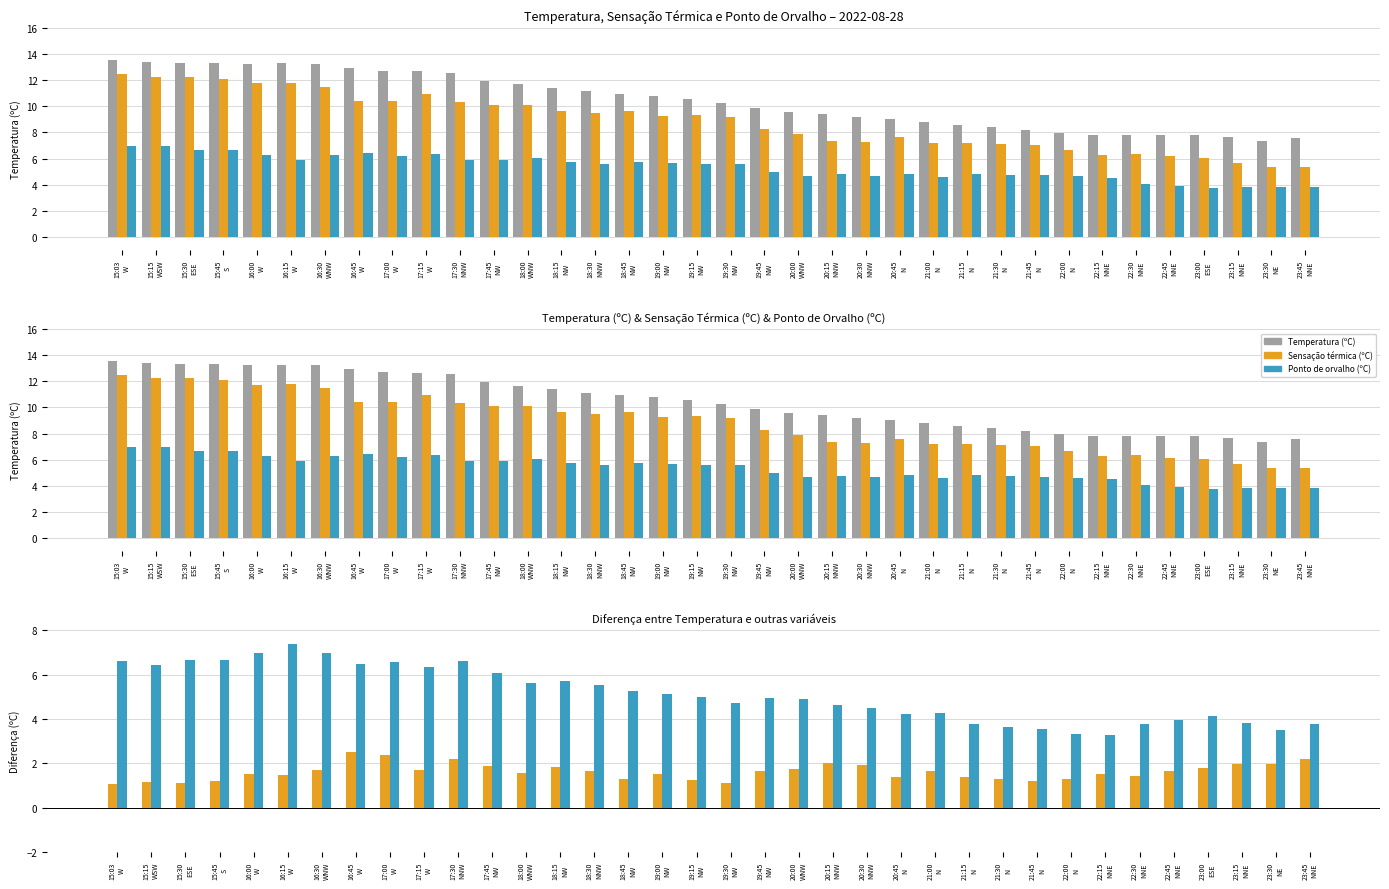

Between 17:15
W and 18:15
NW, which is larger?

17:15
W